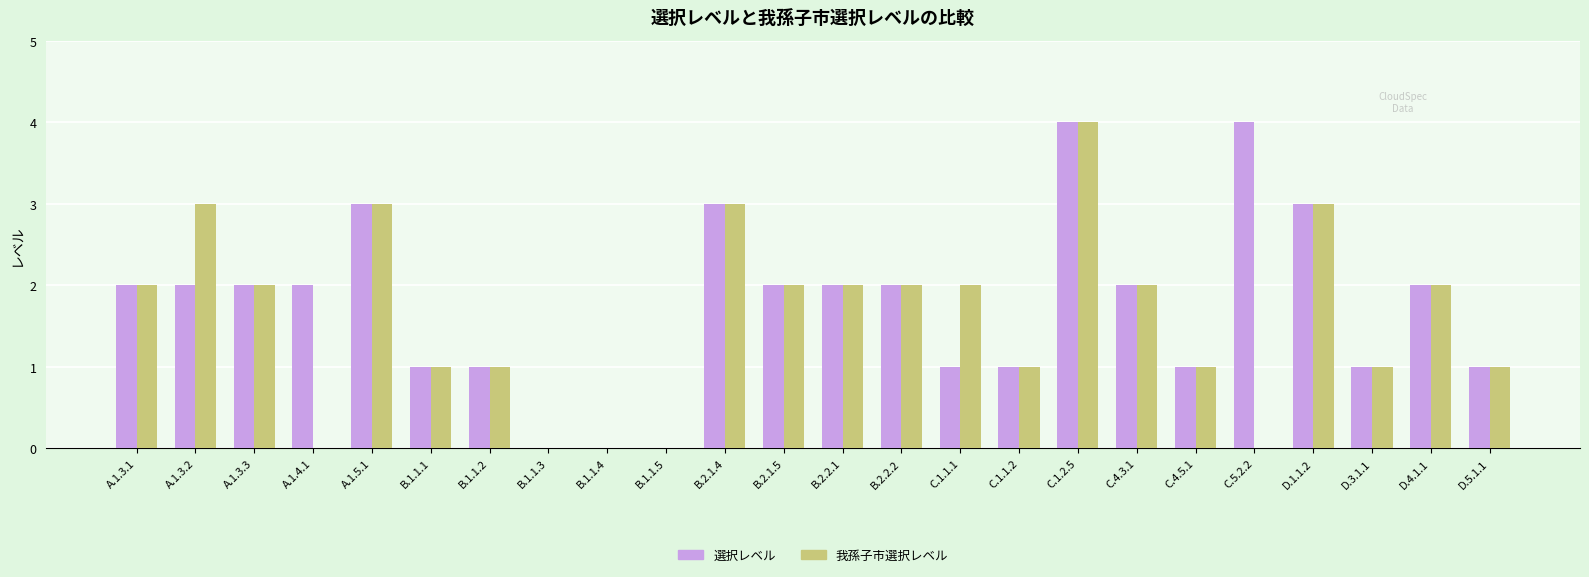

How many data points does each series have?

24